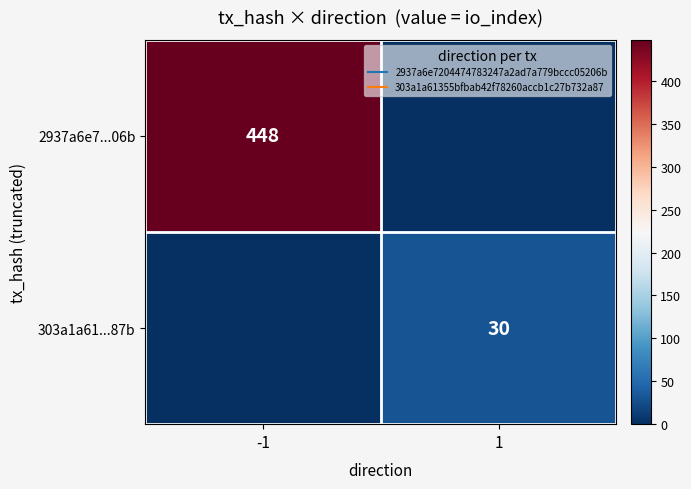

Between -1 and 1, which series saw the biggest shift?

2937a6e7...06b